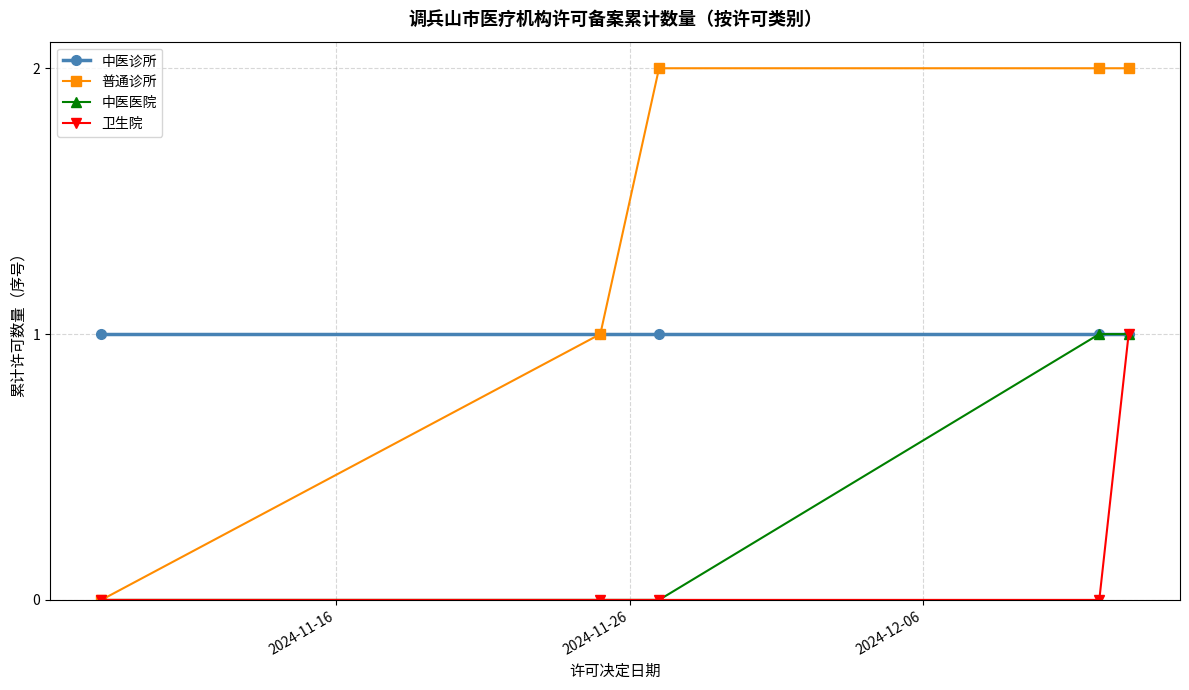

What is the value of the 普通诊所 point at the 5th from the left?

2